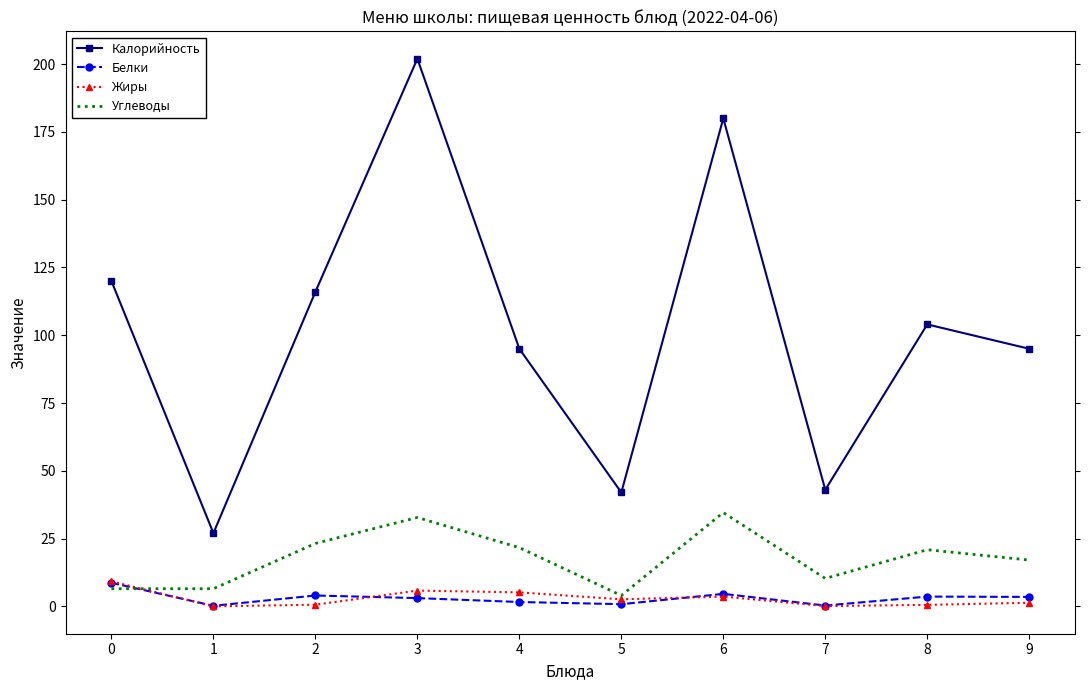

What is the average value of the Углеводы series?

17.7